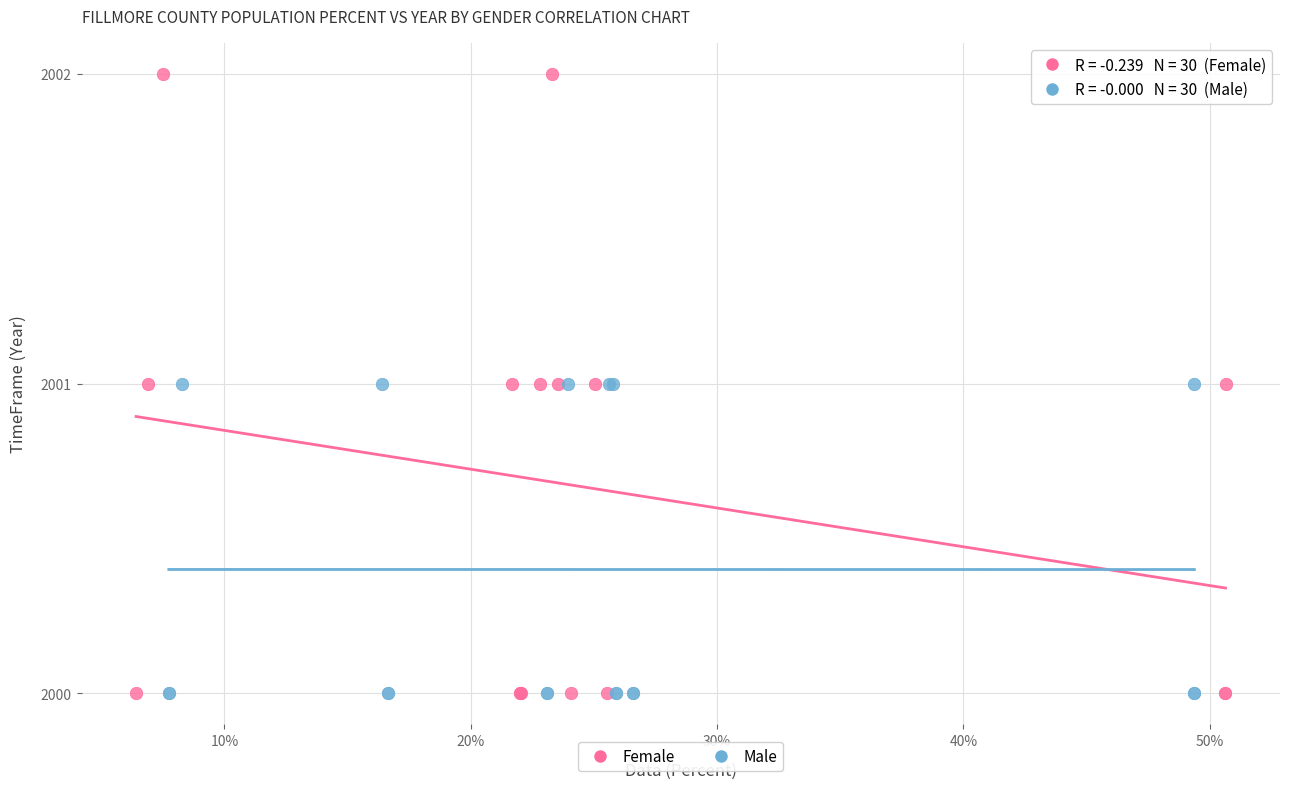

Which series has the widest spread of Y values?

Female